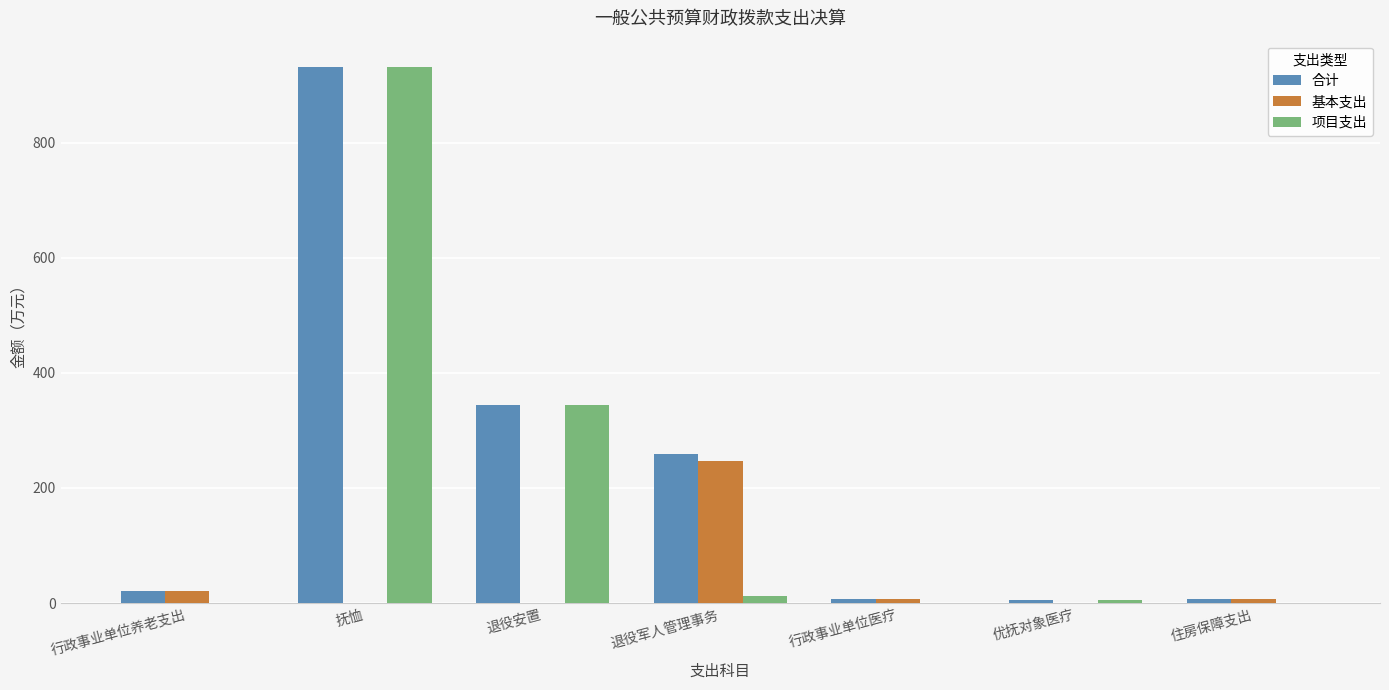

What are all the series names shown in the legend?

合计, 基本支出, 项目支出